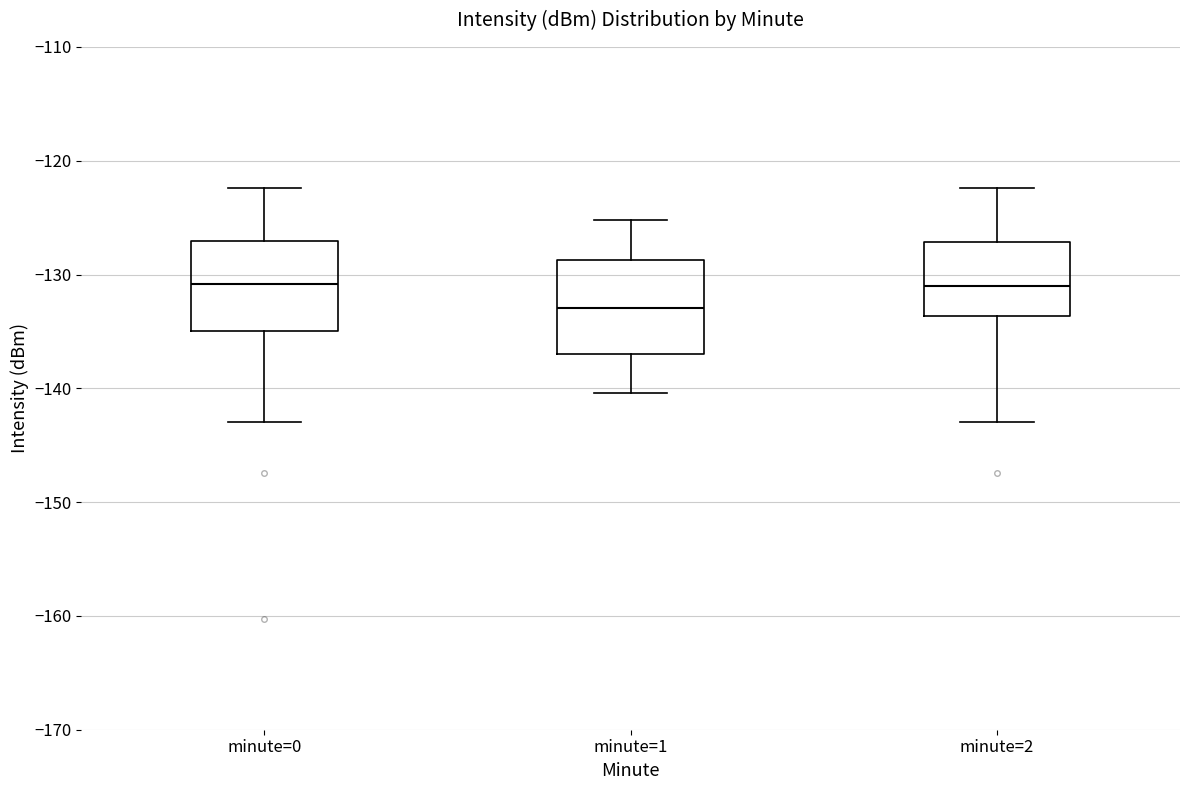

Reading left to right, transcribe this box plot: for each box, give where its median line is, the range the box spans, and where its two whiskers end, as read against the y-axis. The values are not printed on the chart, so give them approximately, as read against the axis.

minute=0: median -131, box -135 to -127, whiskers -143 to -122
minute=1: median -133, box -137 to -129, whiskers -140 to -125
minute=2: median -131, box -134 to -127, whiskers -143 to -122